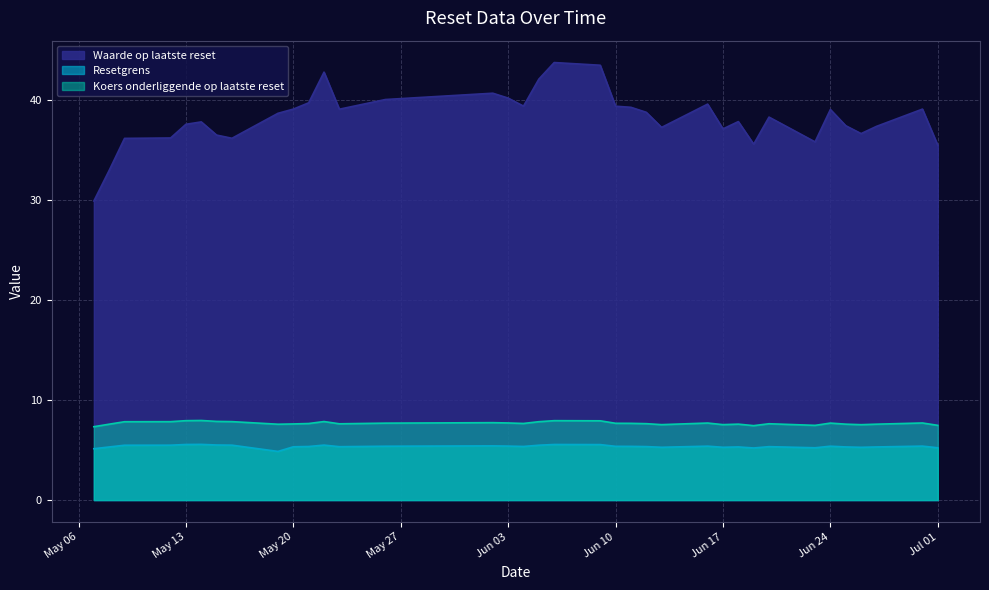

Is the value of Resetgrens at 2025-05-14 greater than the value of Waarde op laatste reset at 2025-05-15?

No